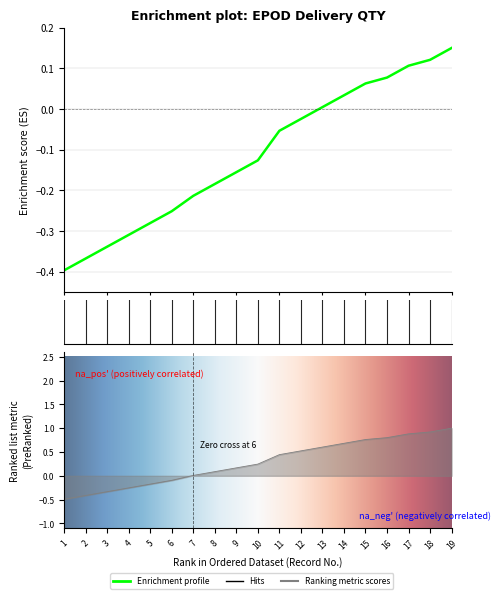

Reading right to left, transcribe all the data shown in this chart.

19=0.2	18=0.1	17=0.1	16=0.1	15=0.1	14=0.0	13=0.0	12=-0.0	11=-0.1	10=-0.1	9=-0.2	8=-0.2	7=-0.2	6=-0.3	5=-0.3	4=-0.3	3=-0.3	2=-0.4	1=-0.4